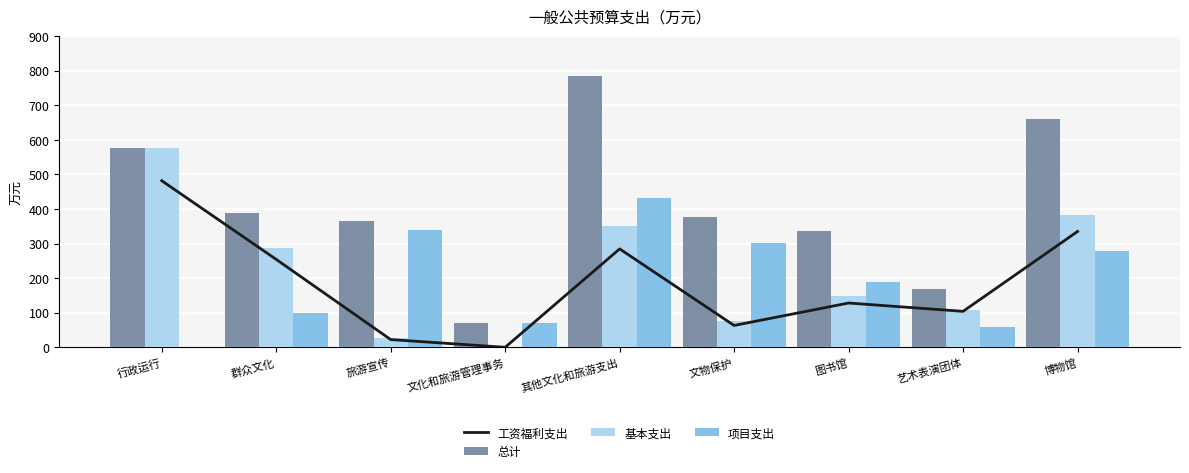

At how many categories does at least one series exceed 506?

3